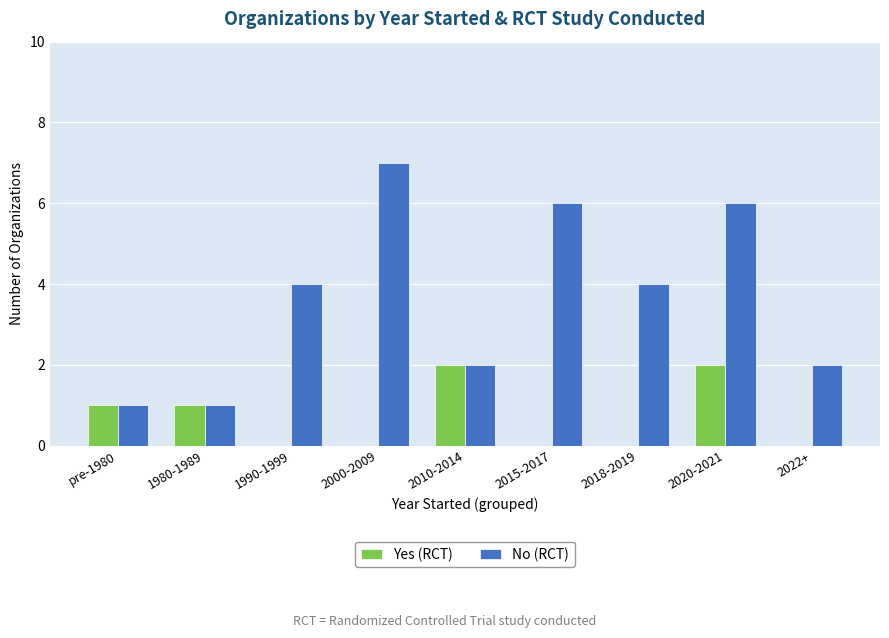

What is the maximum value shown in the chart?

7